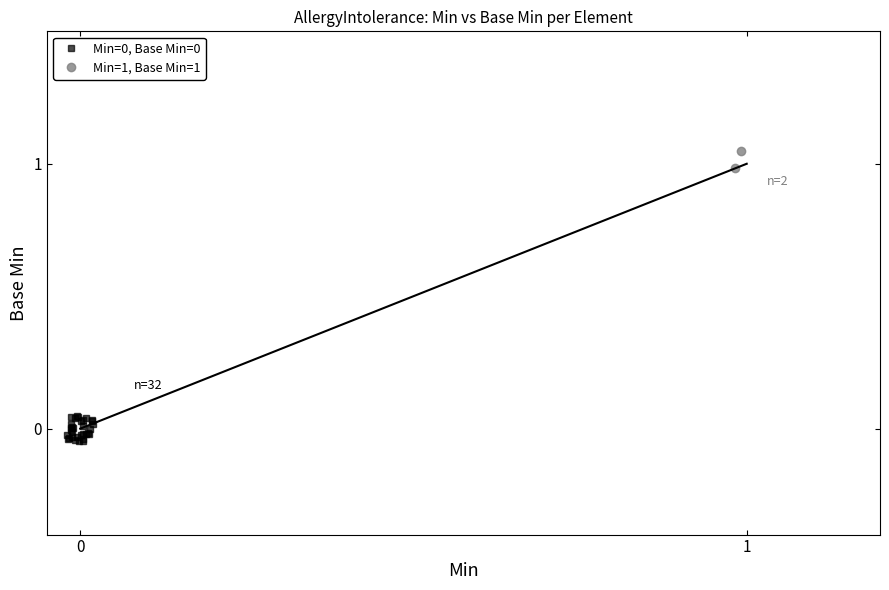

Is the value of Base Min (Min=0) at 25 greater than the value of Base Min (Min=1) at 31?

No